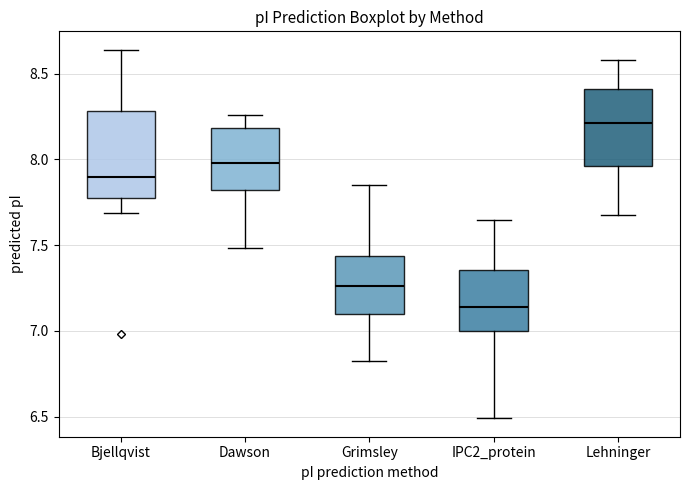

Which box has the highest median line?

Lehninger